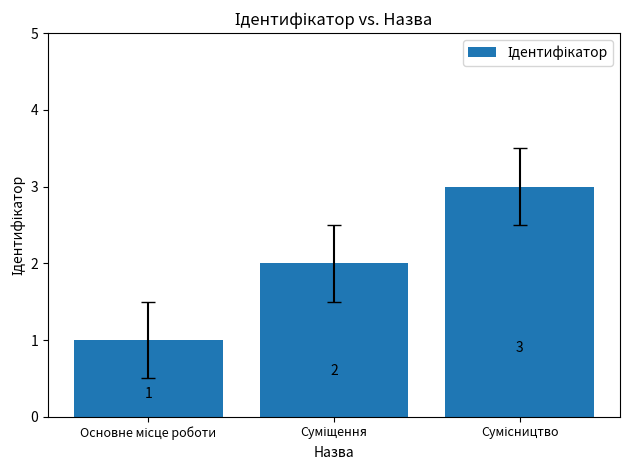

How many data points are less than 2?

1